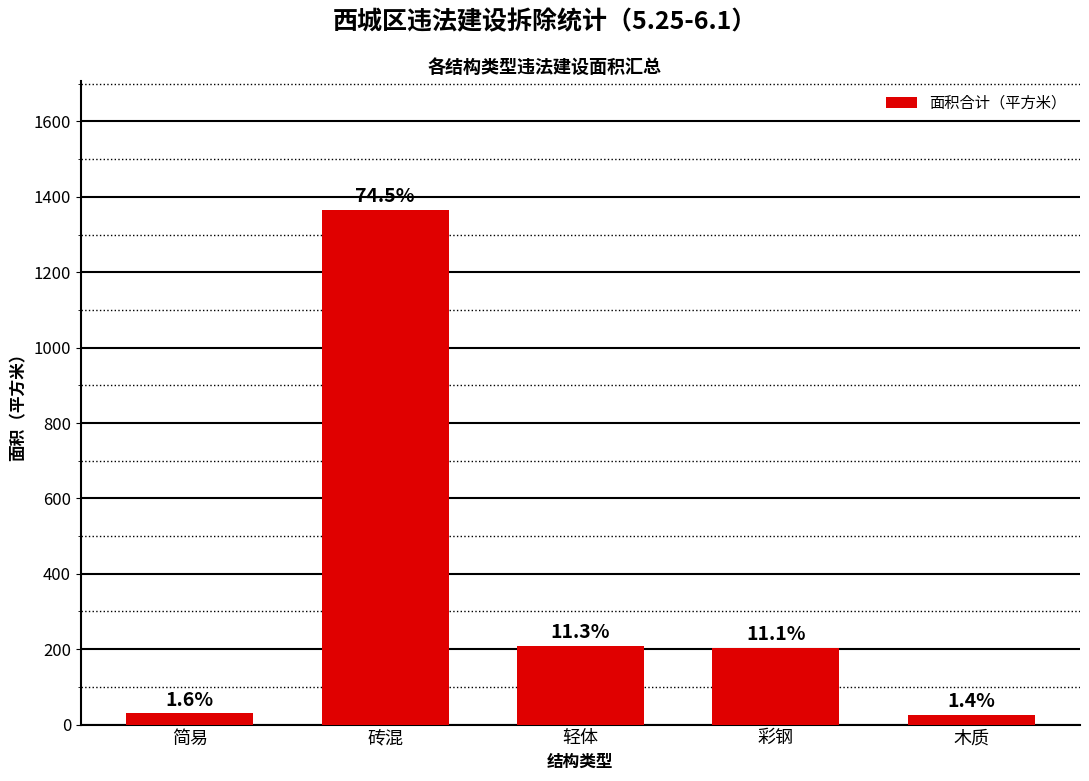

What is the label of the 3rd bar from the left?

轻体